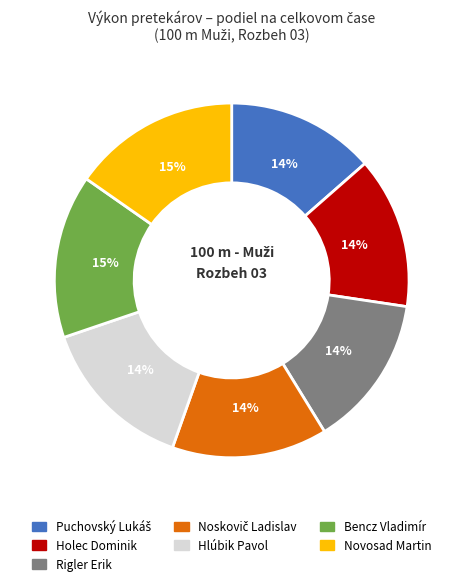

Is there a majority slice in this chart?

No